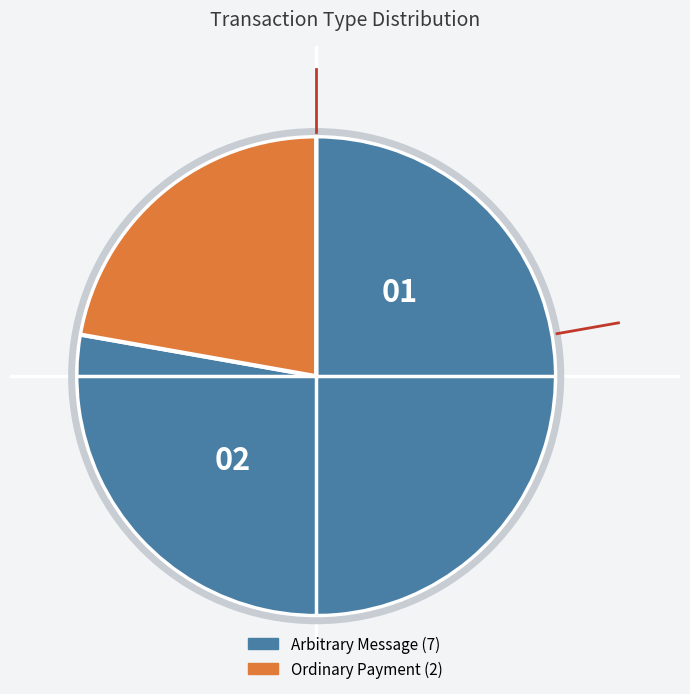

Is there any slice that represents more than half of the pie?

Yes